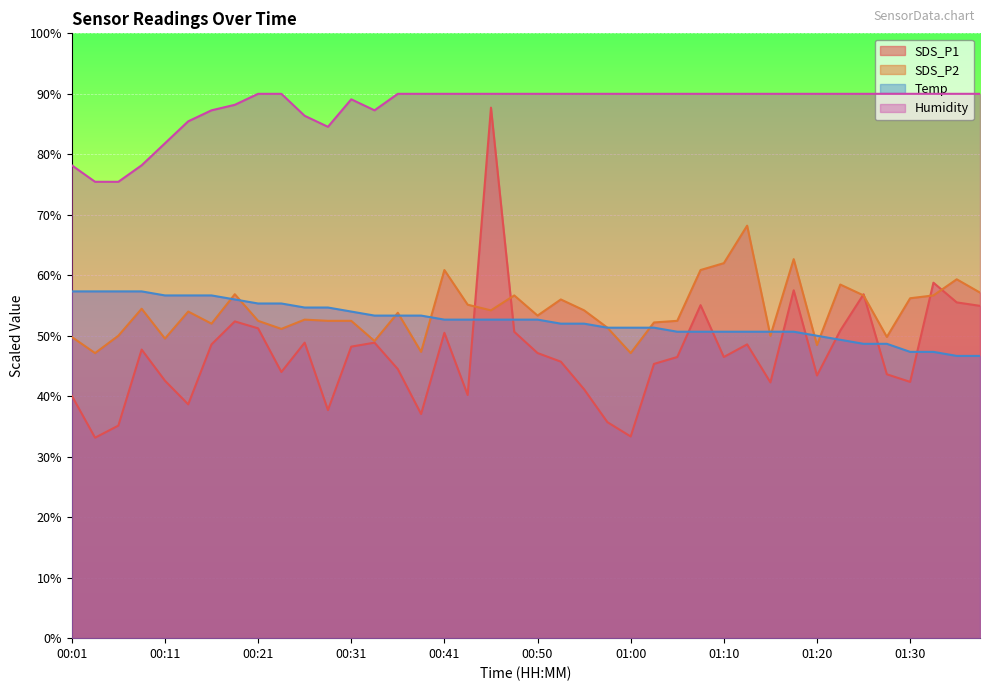

In SDS_P1, how many points are lower than both neighbors (excluding endpoints)?

11